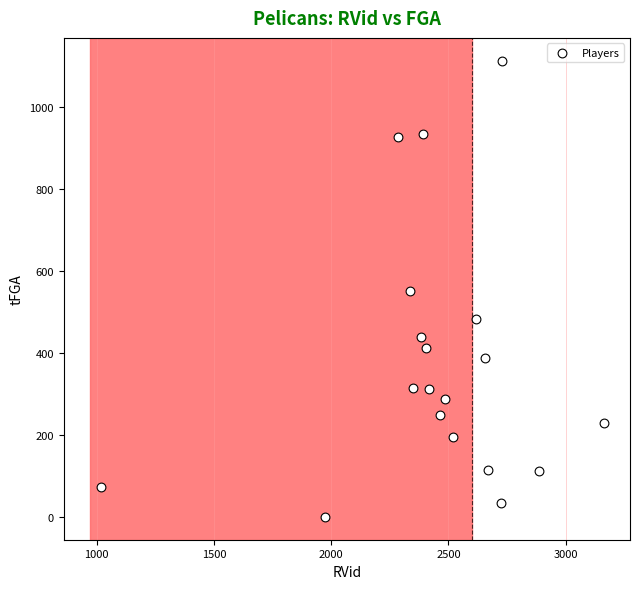

What is the range of Y values (max minus min)?

1113